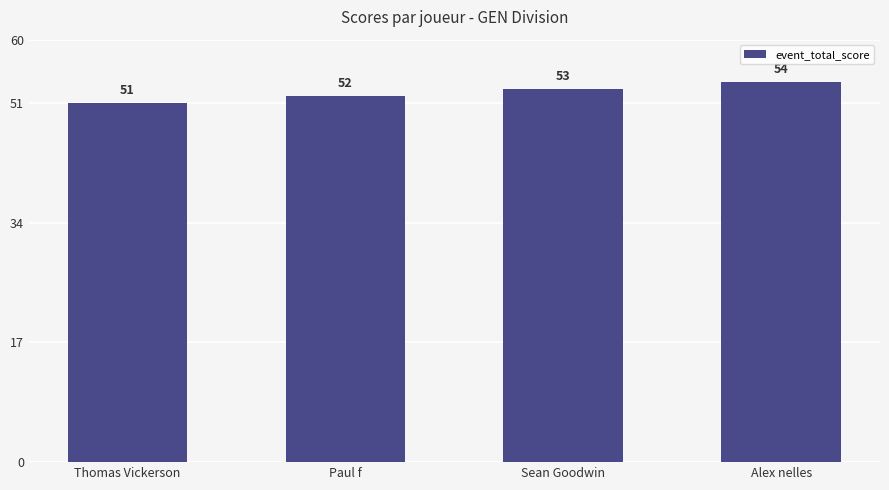

Which has a higher value, Paul f or Thomas Vickerson?

Paul f